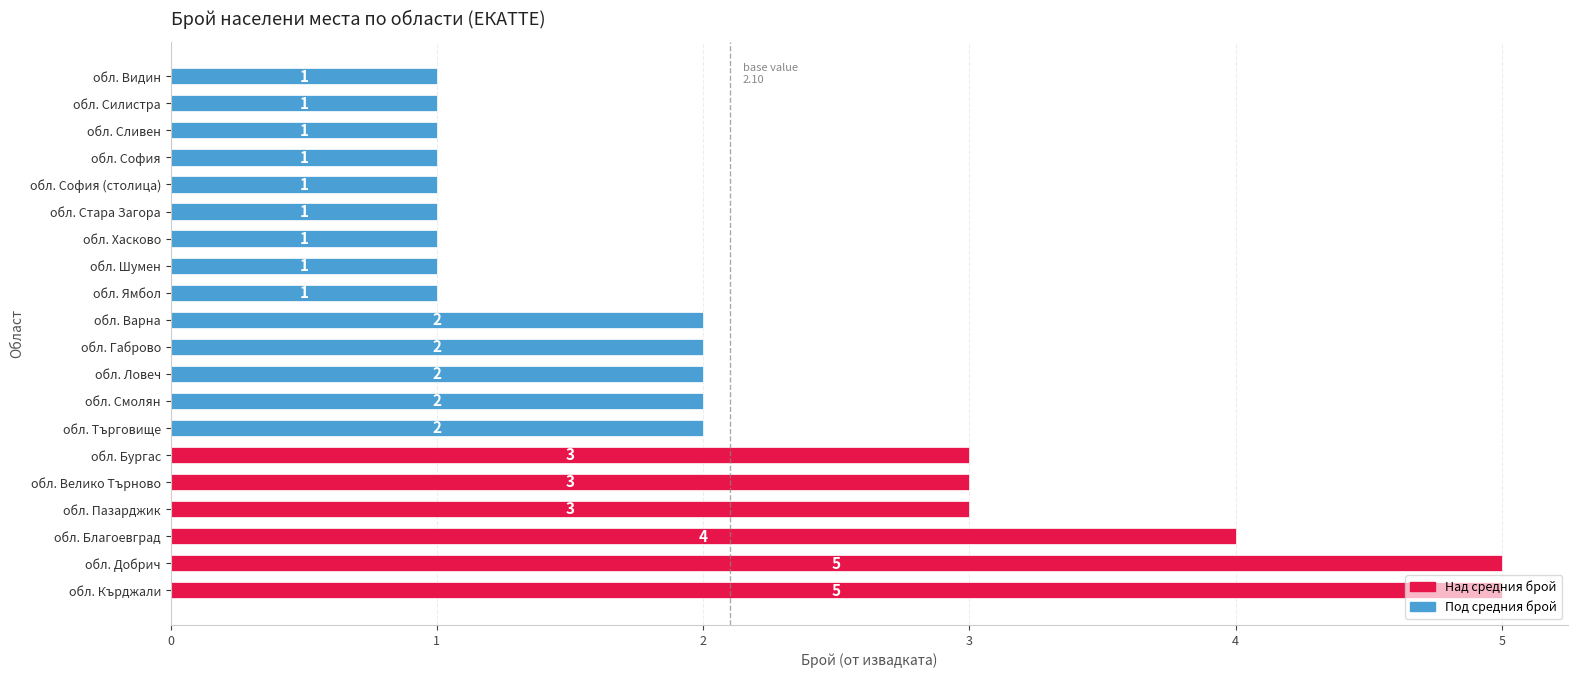

The value at обл. Шумен is 1. True or false?

True